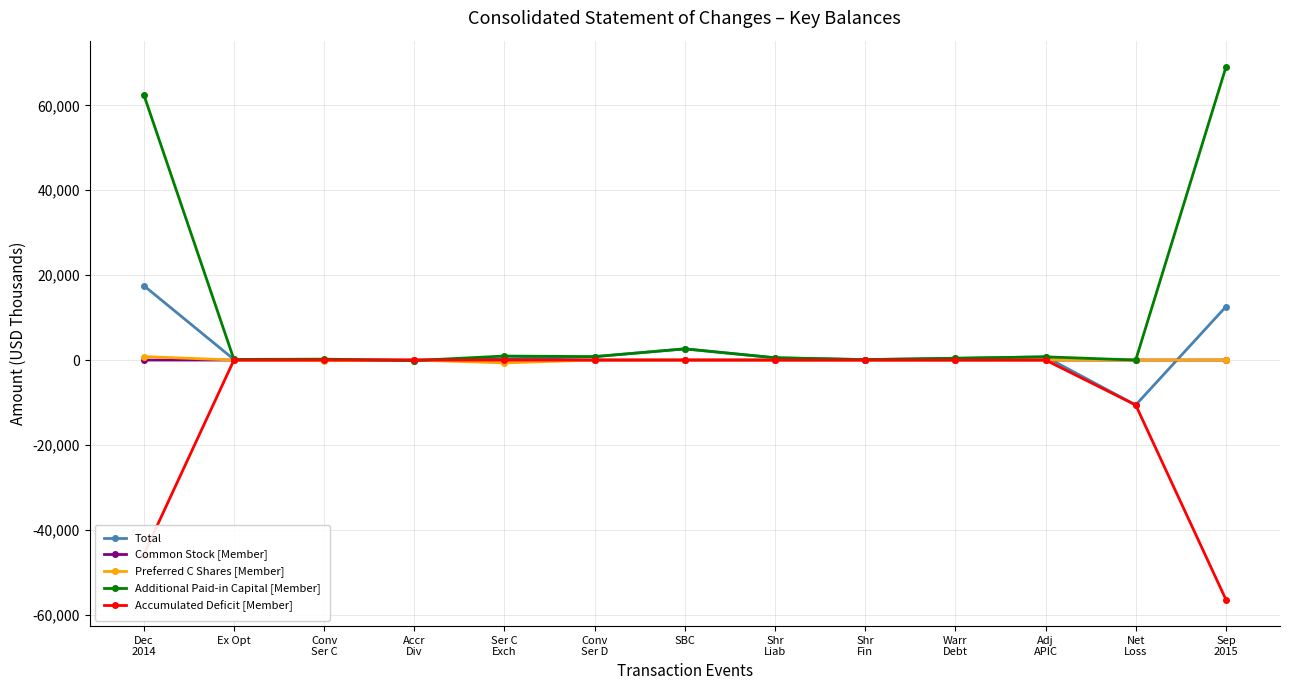

What is the spread (max minus min) of values at Sep
2015?

125401